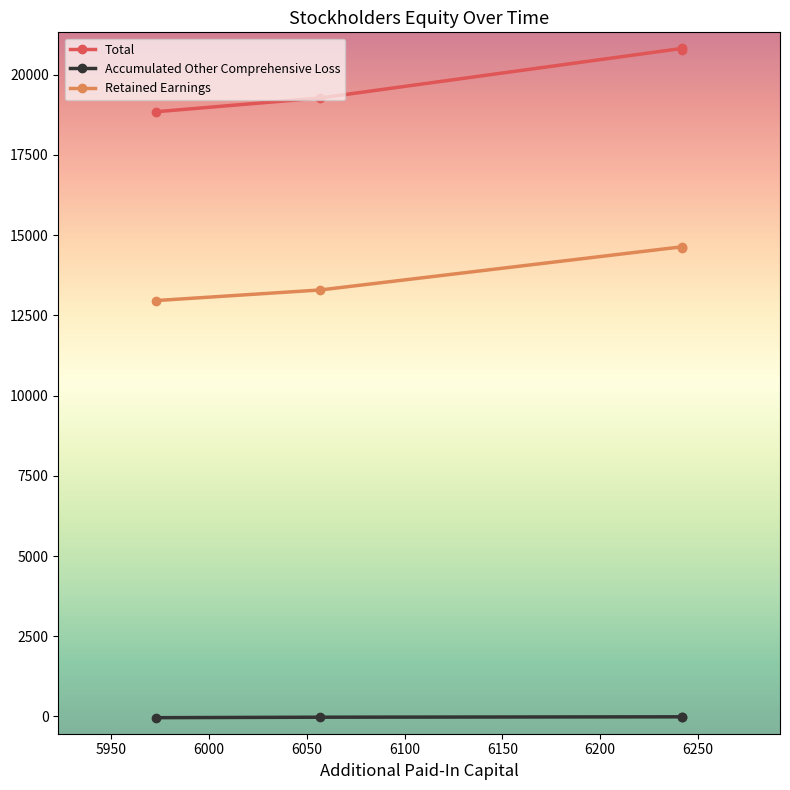

What are all the series names shown in the legend?

Total, Accumulated Other Comprehensive Loss, Retained Earnings